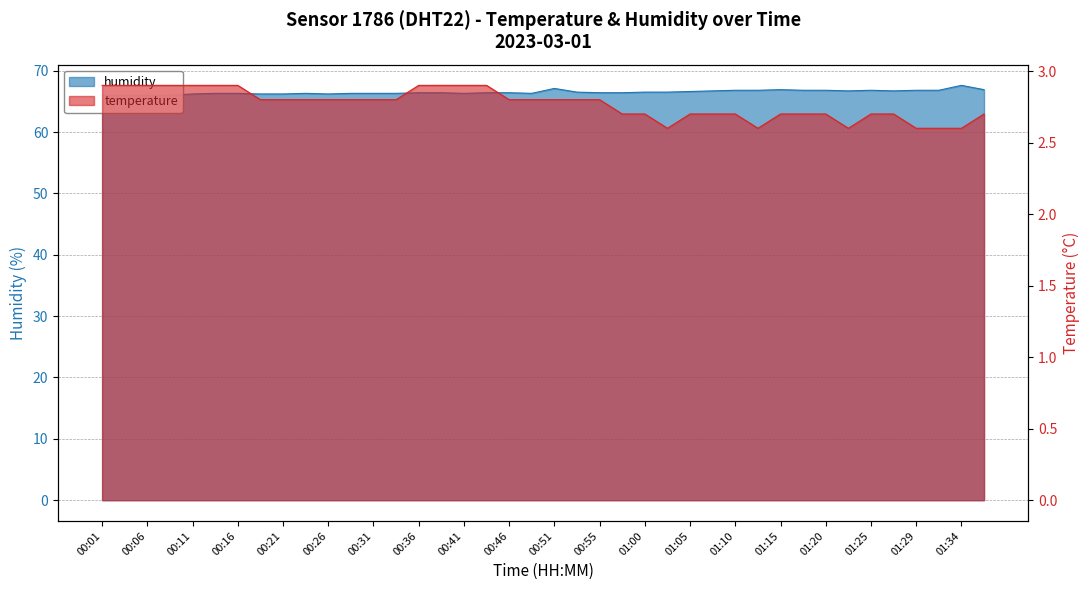

In humidity, how many points are lower than both neighbors (excluding endpoints)?

5